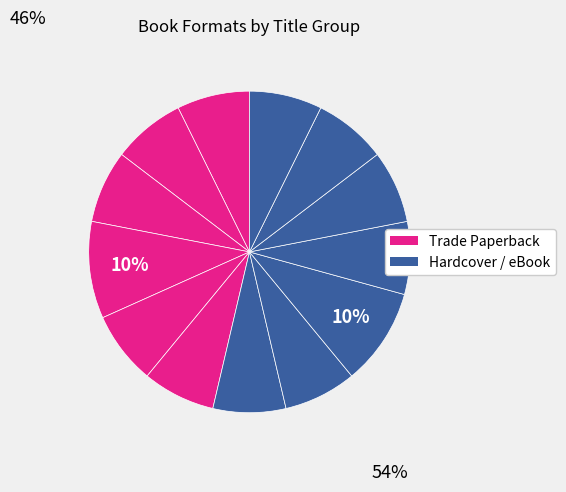

How many slices are in this pie chart?

13